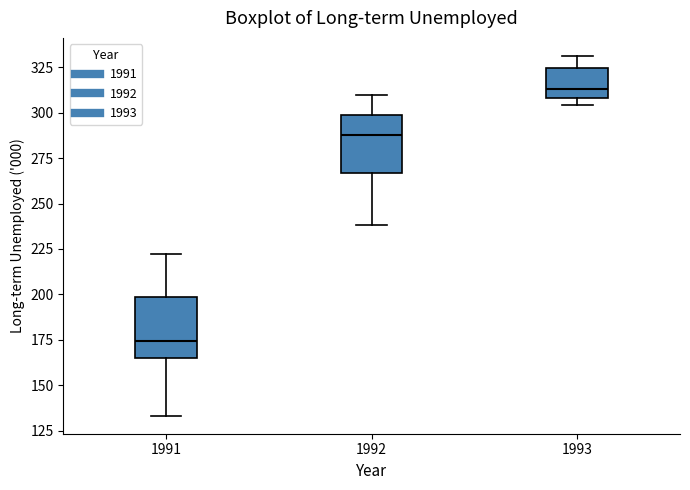

Where does the median line of the box at x = 1993 sit on the y-axis? The values are not printed on the chart, so give them approximately, as read against the axis.

315